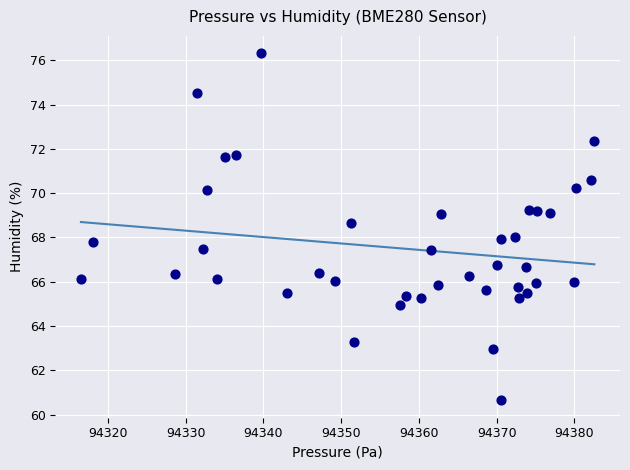

What is the range of Y values (max minus min)?

15.7